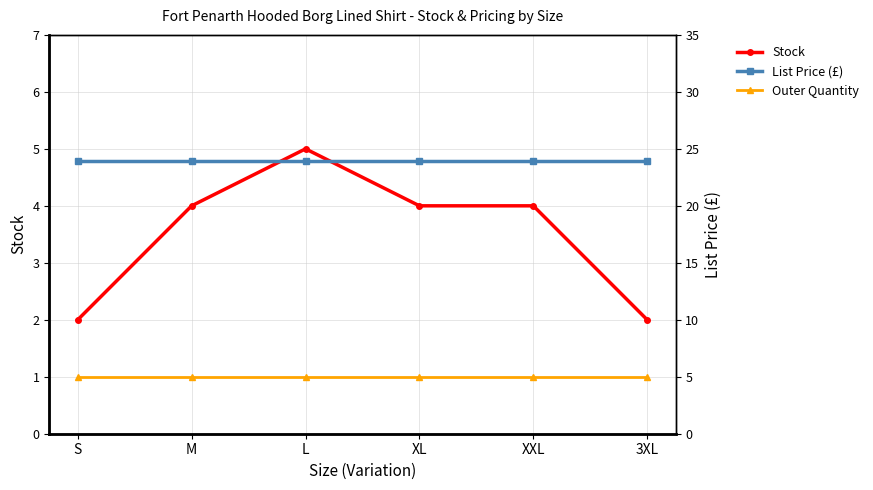

Between M and L, which is larger?

L